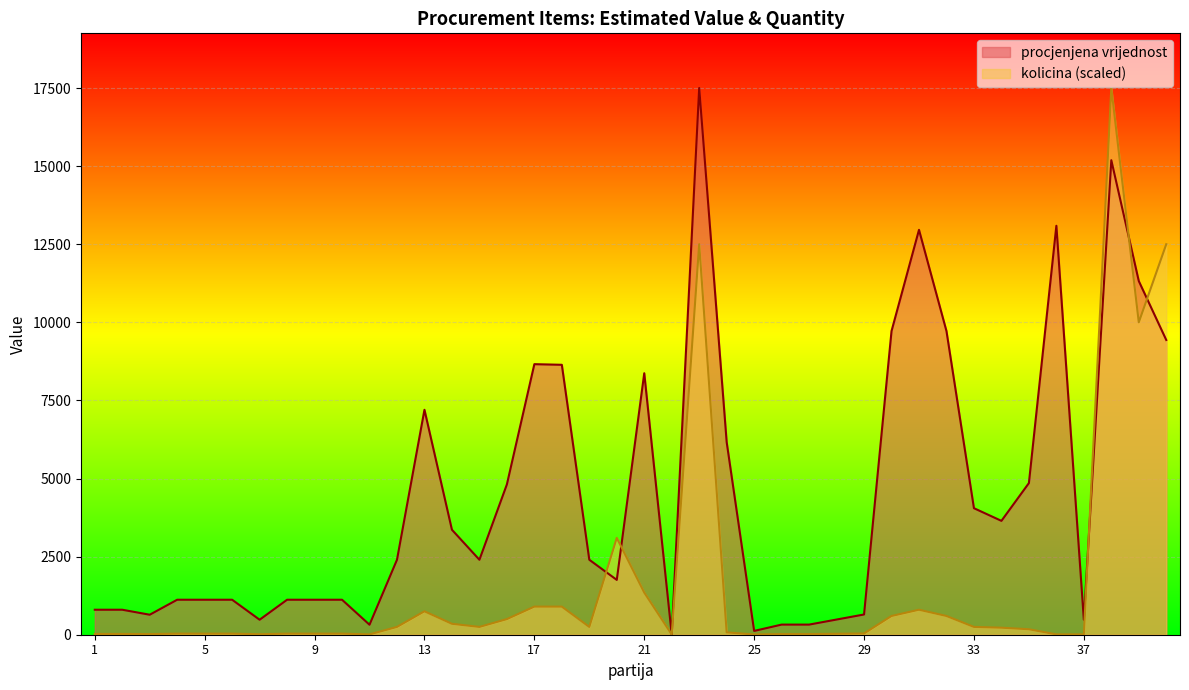

Which label corresponds to the largest value in the chart?

23